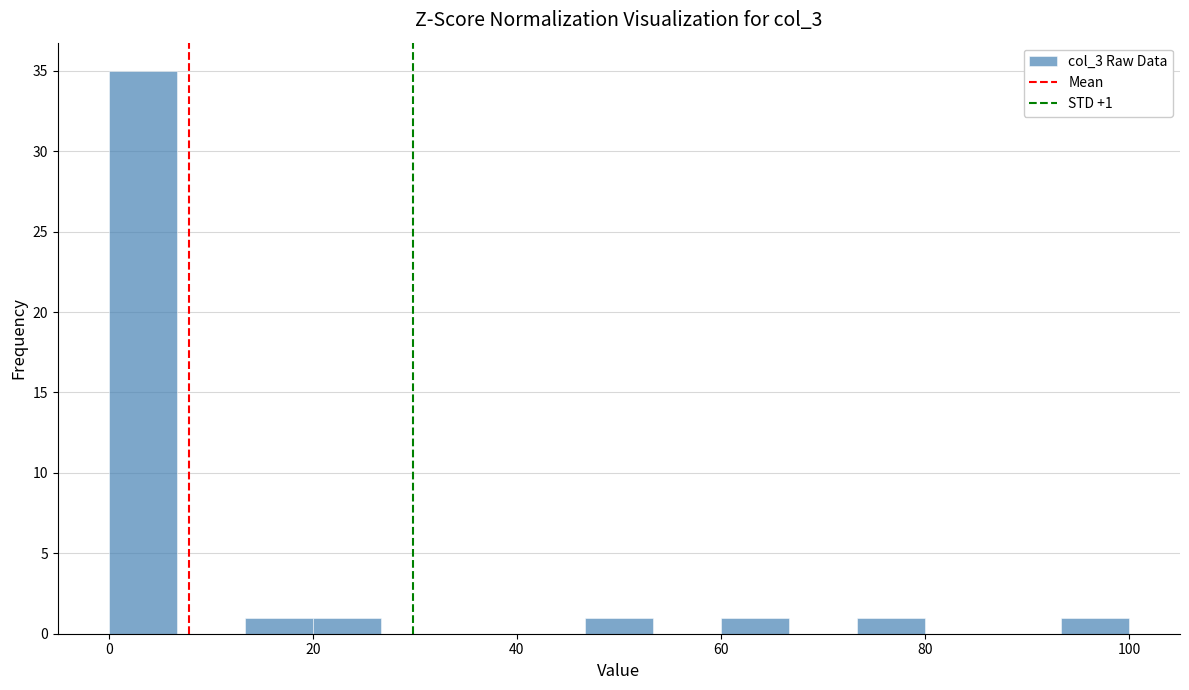

Around what value on the x-axis is the tallest bar? Give the approximate position of its centre, as read against the axis.

4